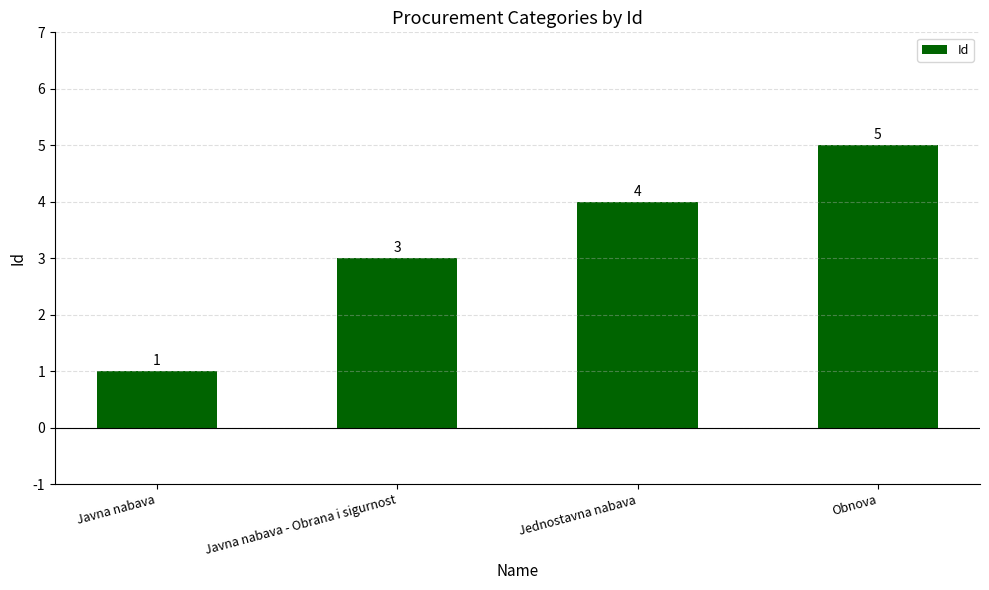

Which category has the highest value across all series?

Obnova